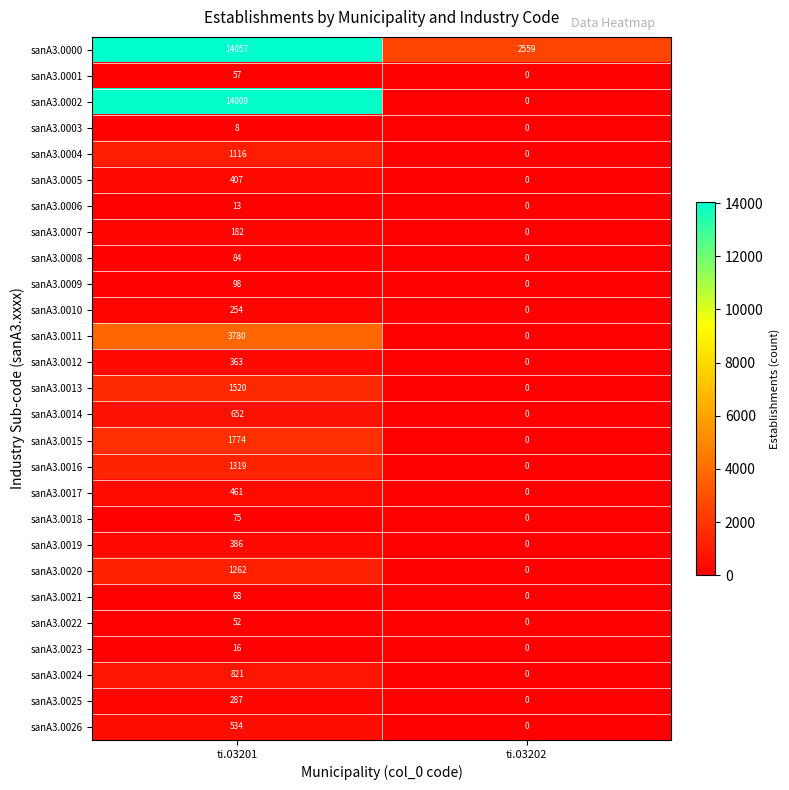

Which label corresponds to the smallest value in the chart?

ti.03202